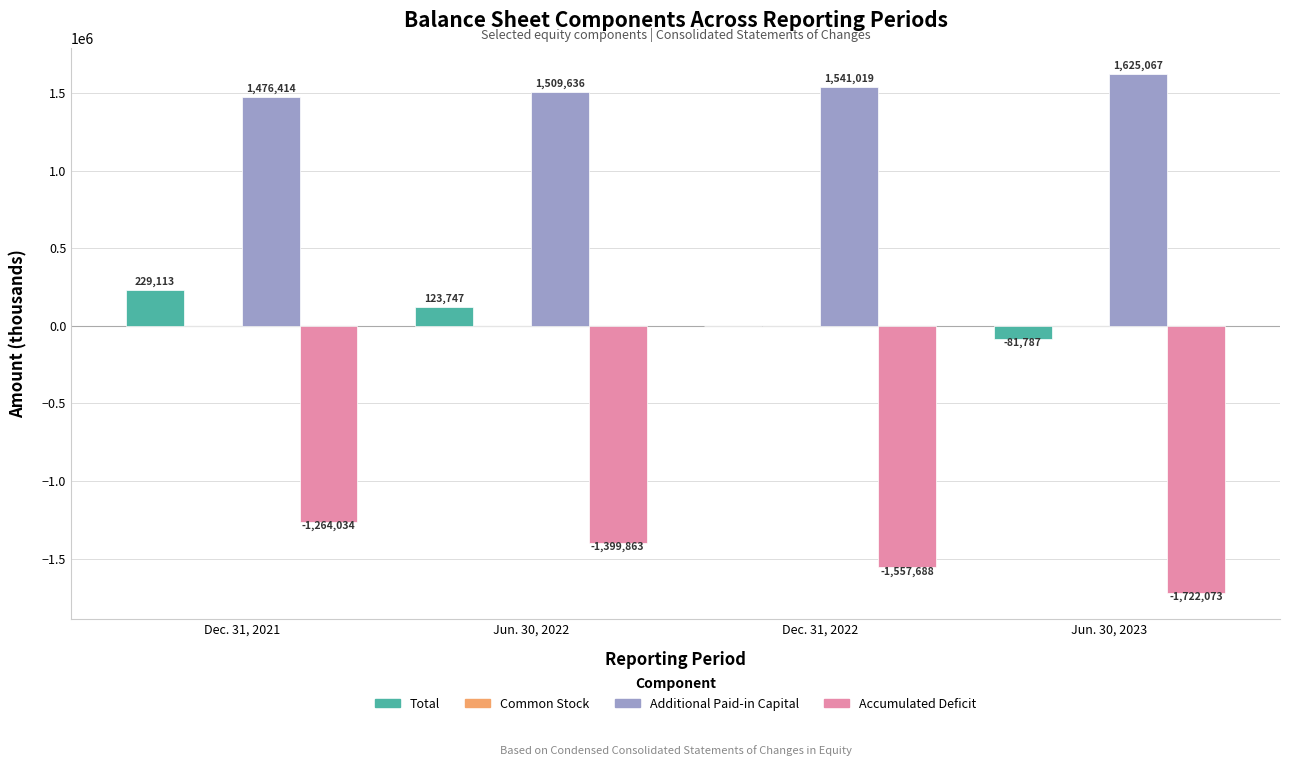

How many data points in Accumulated Deficit are above -1399863?

1